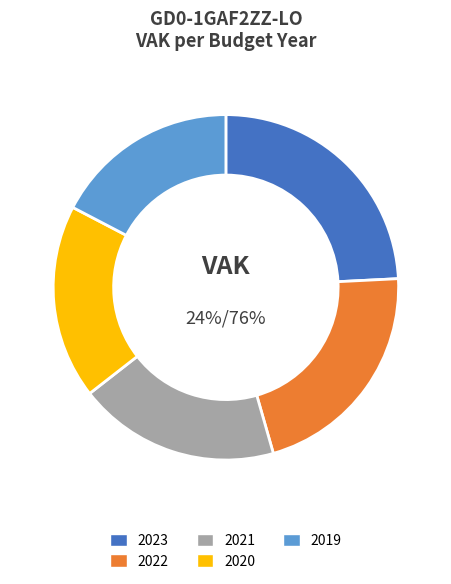

How much of the chart is everything except 2022?

78.6%